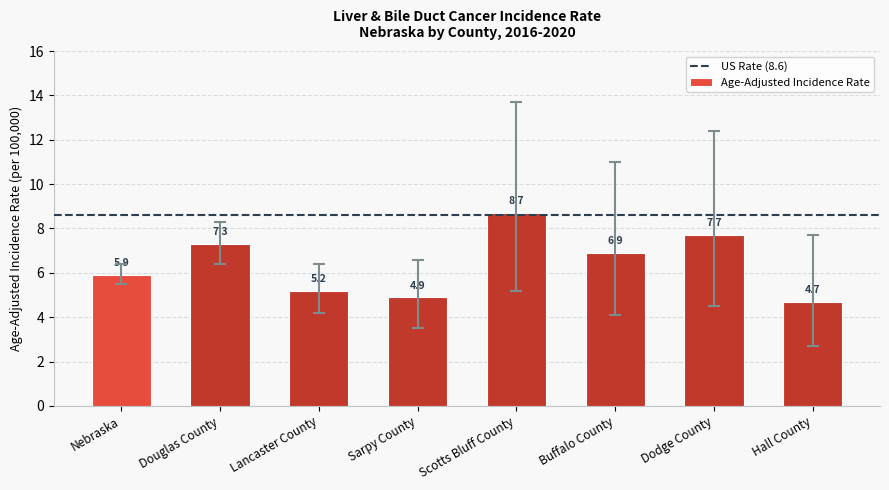

True or false: the data shows 12.8 at Dodge County.

False